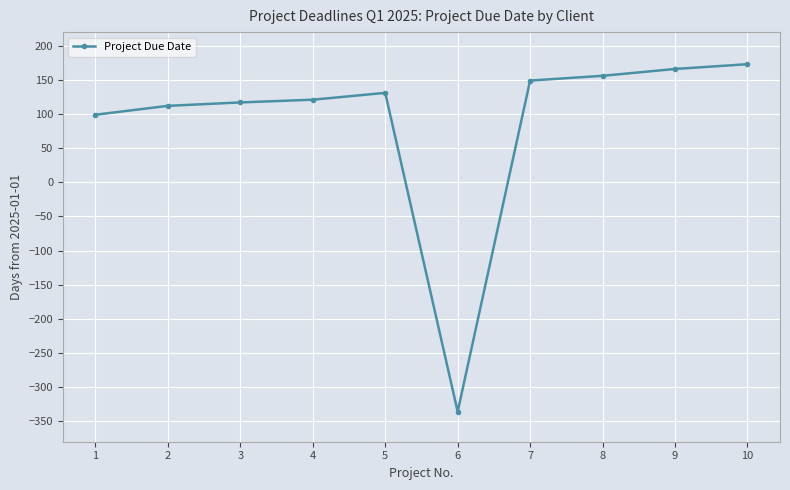

Reading left to right, list all the values displayed in this chart.

1=99	2=112	3=117	4=121	5=131	6=-336	7=149	8=156	9=166	10=173